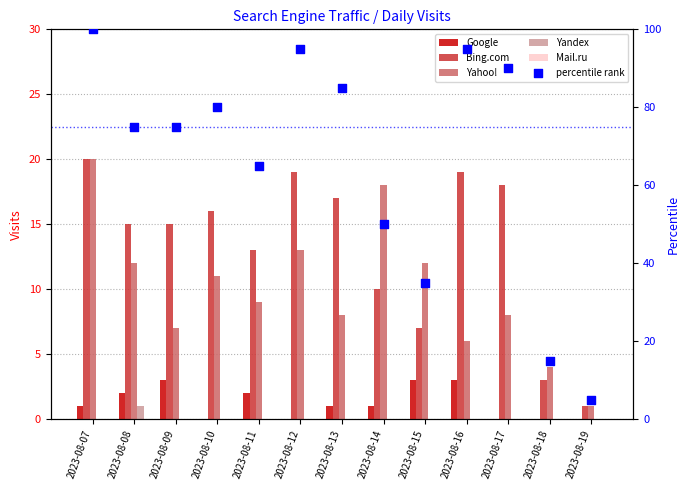

What are all the series names shown in the legend?

Google, Bing.com, Yahoo!, Yandex, Mail.ru, percentile rank